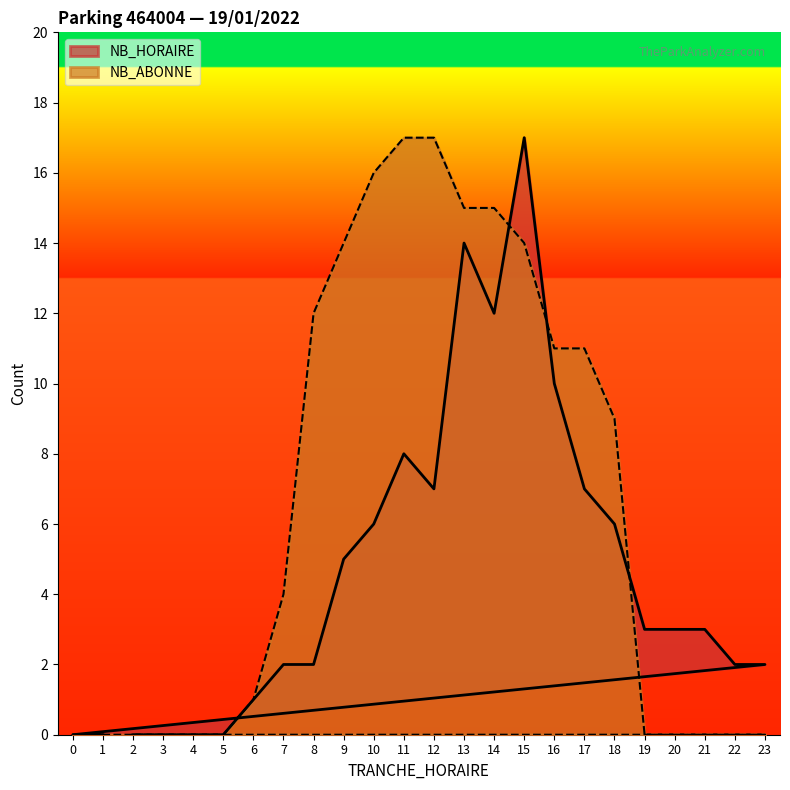

Which series has the widest spread of values?

NB_HORAIRE